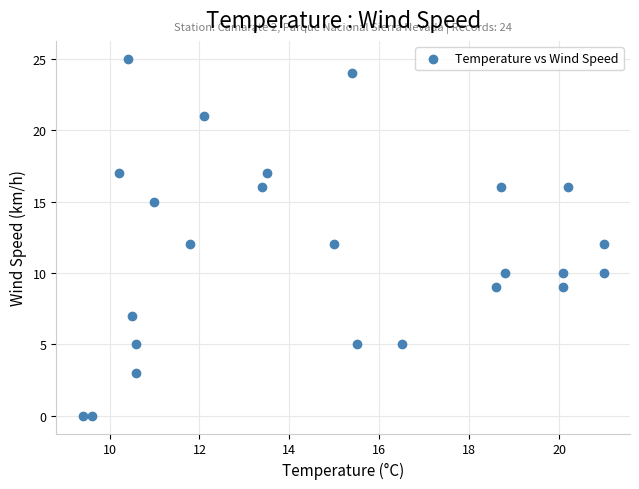

What is the range of Y values (max minus min)?

25